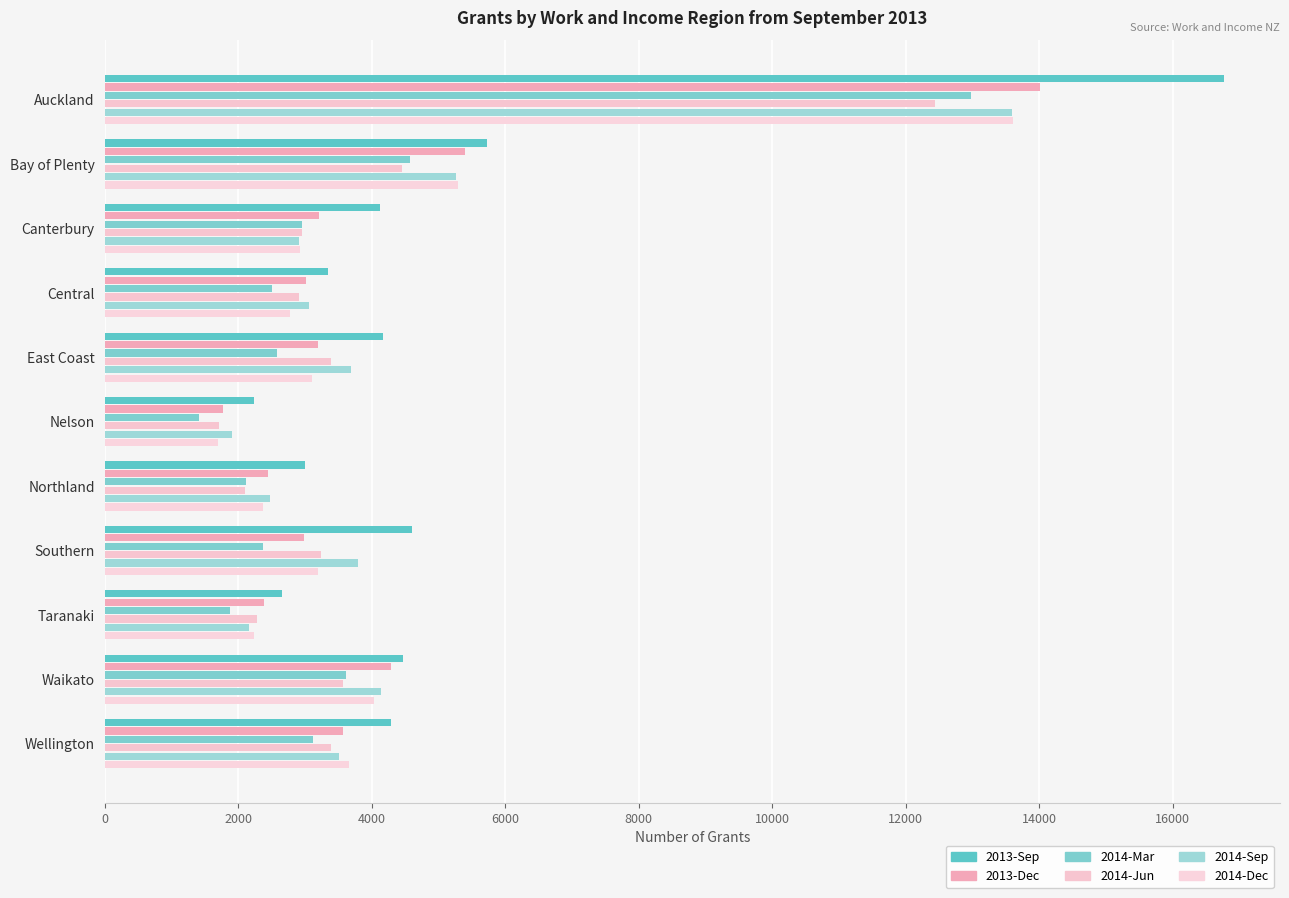

How many series are shown in this chart?

6